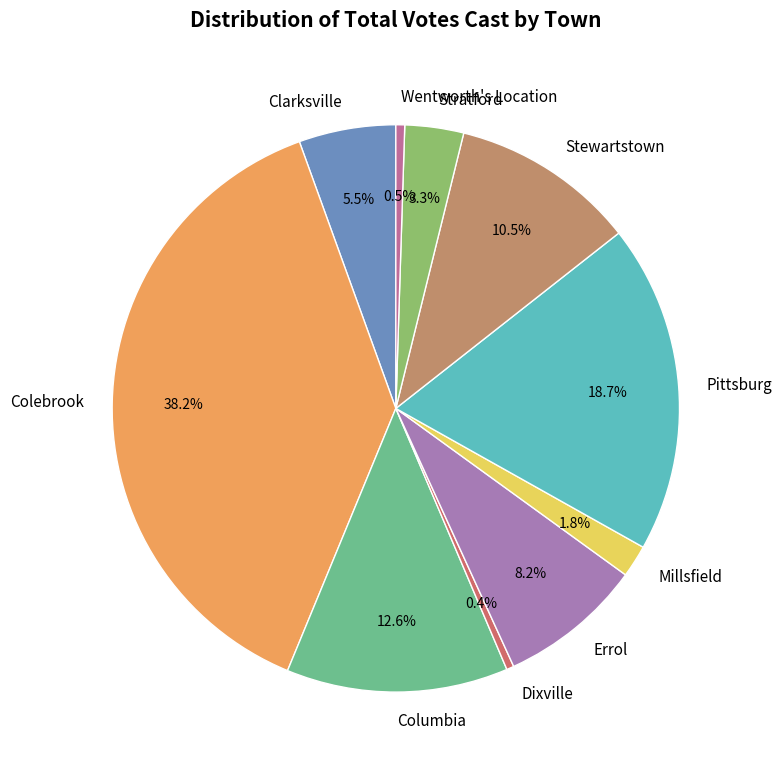

To the nearest percent, what is the difference between the largest and smallest slice percentages?

38%